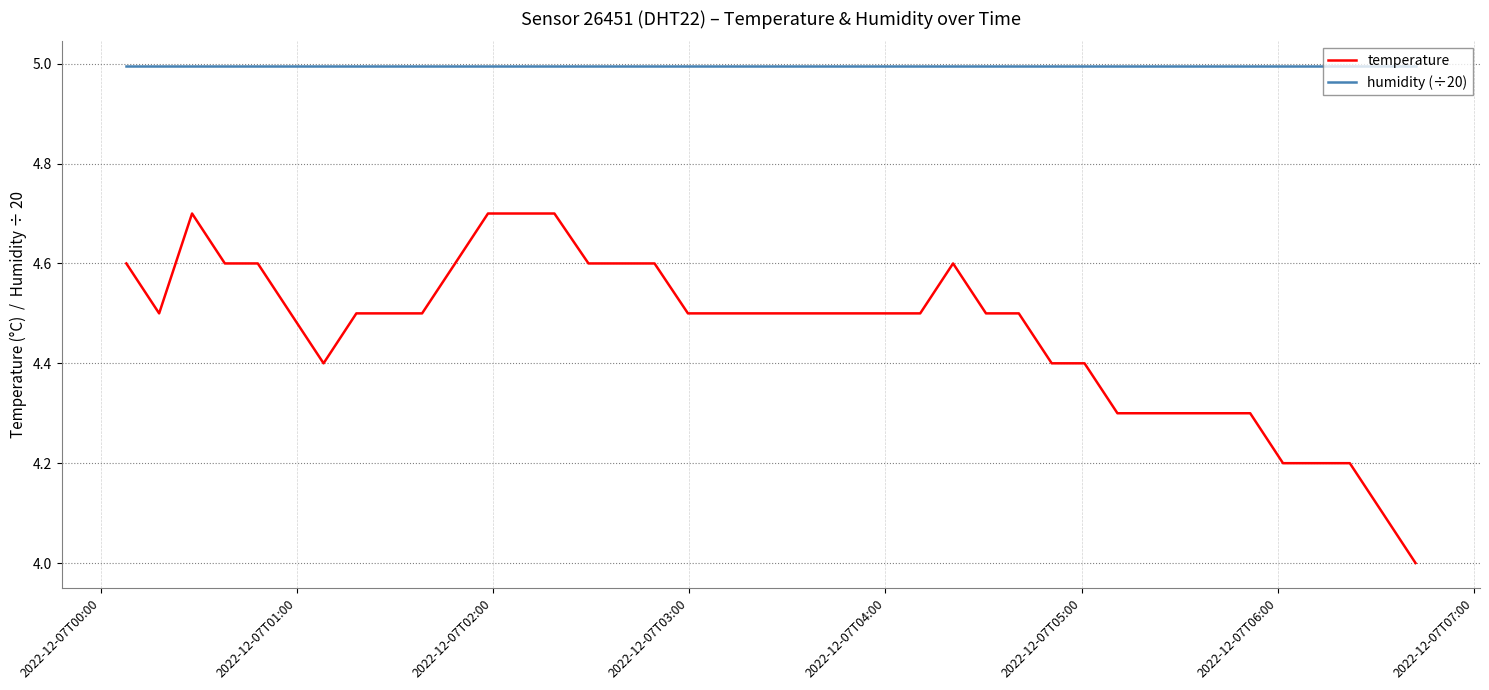

What is the difference between the maximum and minimum values in the temperature series?

0.7